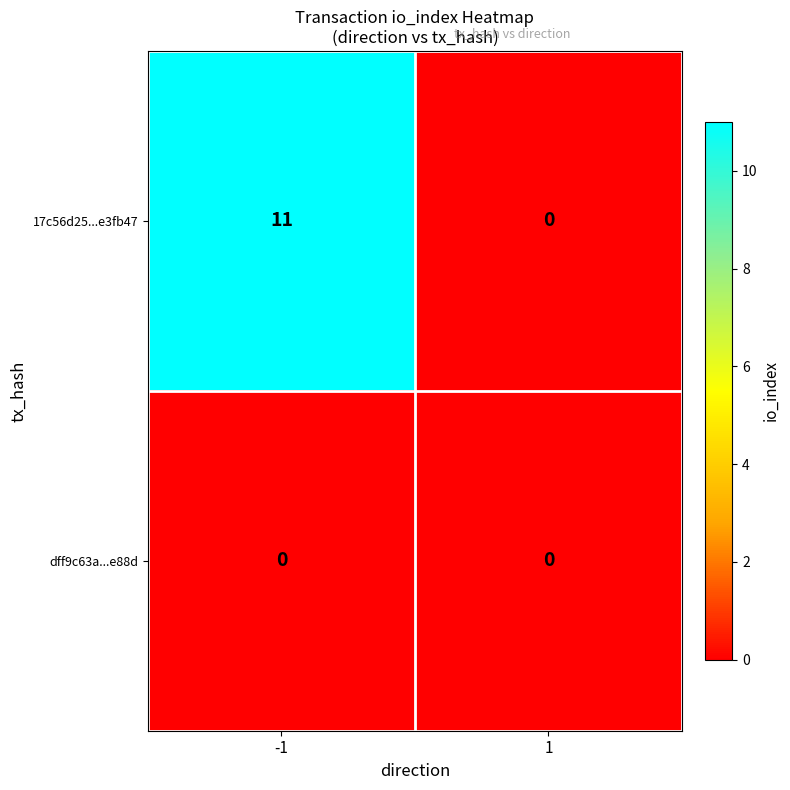

At which category does the chart reach its peak across all series?

-1